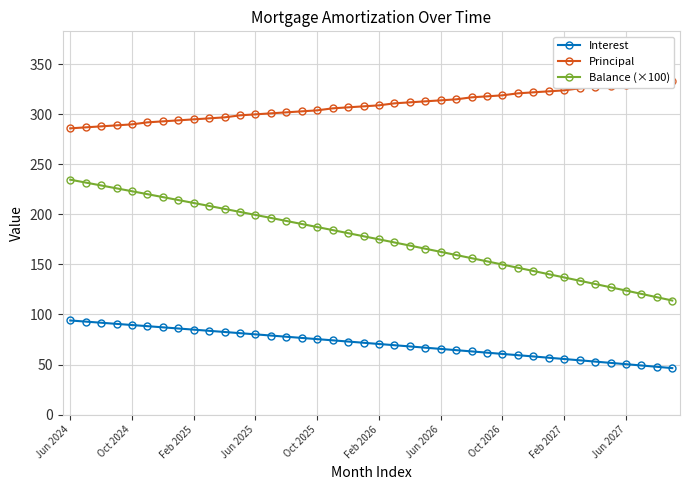

At how many categories does at least one series exceed 70?

40